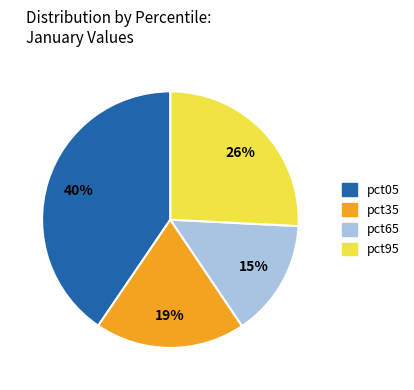

To the nearest percent, what is the average slice percentage?

25%